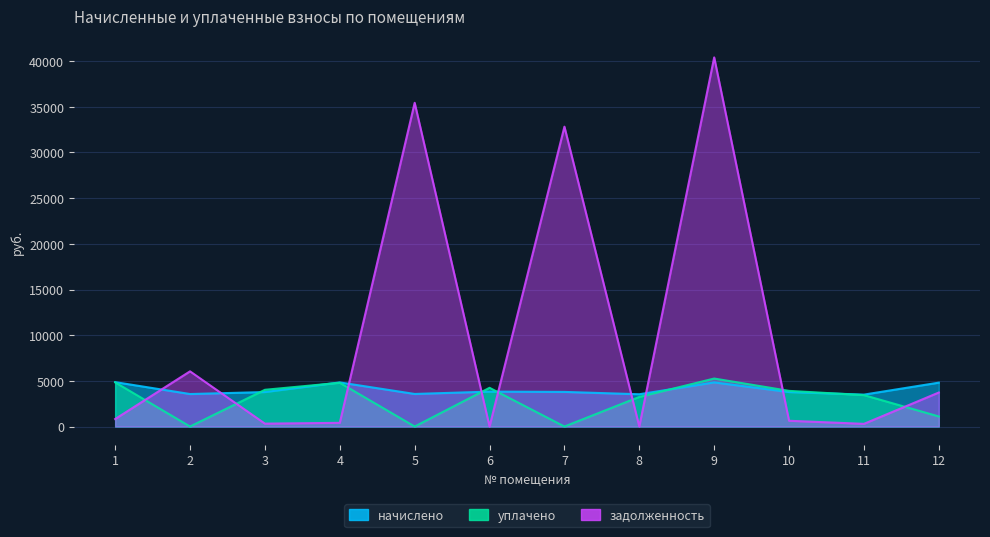

At which category is the sum across all series the highest?

9